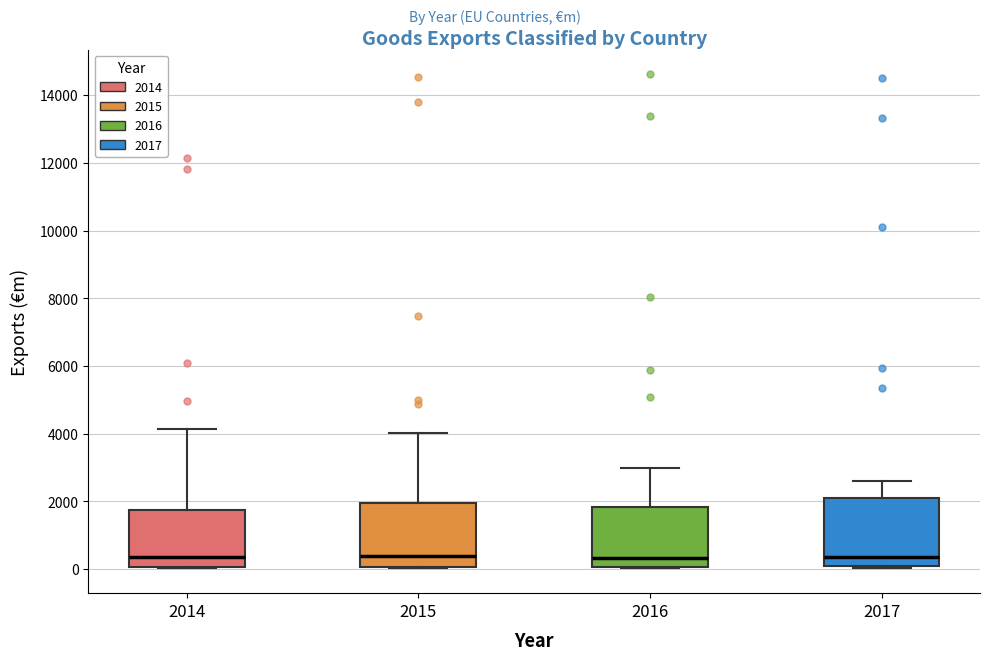

Reading left to right, transcribe this box plot: for each box, give where its median line is, the range the box spans, and where its two whiskers end, as read against the y-axis. The values are not printed on the chart, so give them approximately, as read against the axis.

2014: median 400, box 0 to 1800, whiskers 0 to 4200
2015: median 400, box 0 to 2000, whiskers 0 to 4000
2016: median 400, box 0 to 1800, whiskers 0 to 3000
2017: median 400, box 0 to 2000, whiskers 0 to 2600